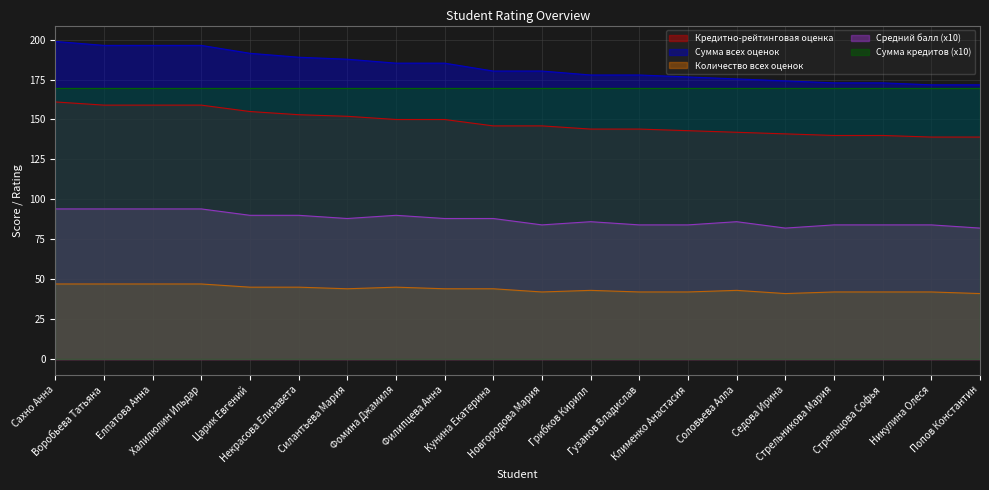

Which series has the largest total across all categories?

Сумма всех оценок